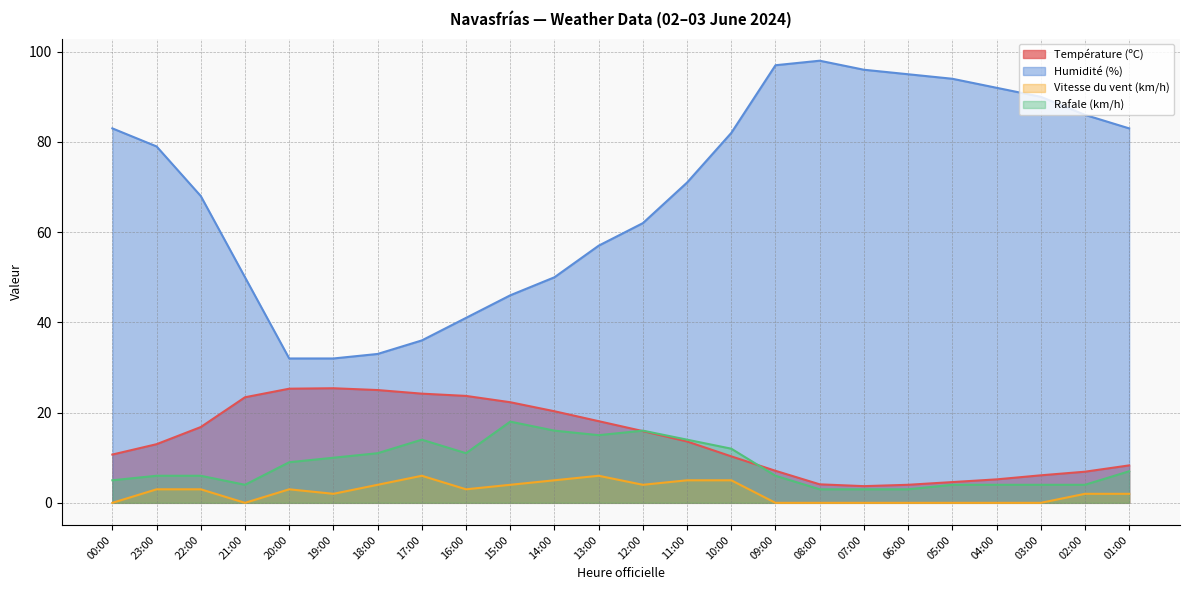

What value does the Humidité (%) series have at 18:00?

33.0